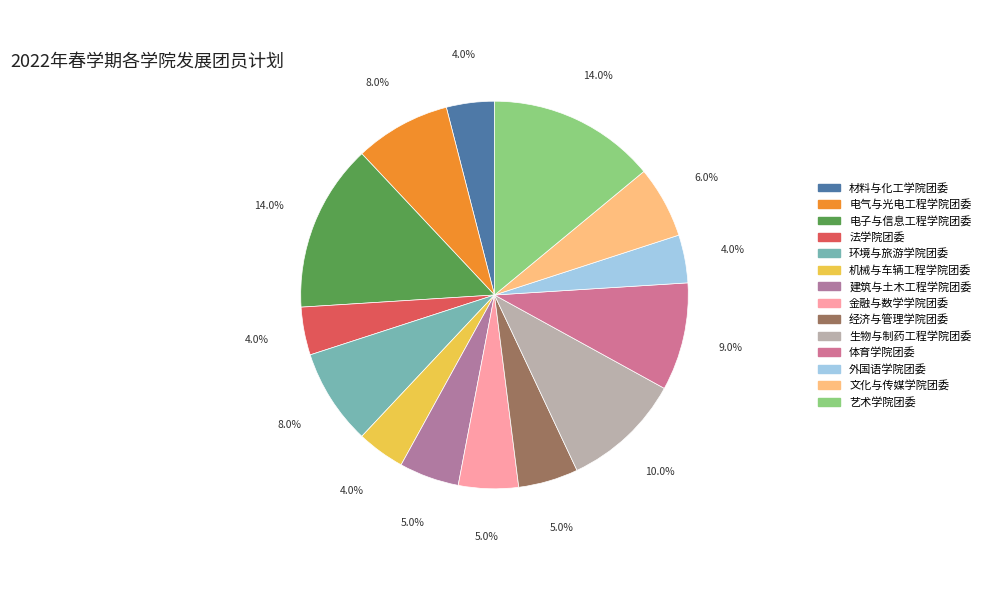

How many slices are in this pie chart?

14